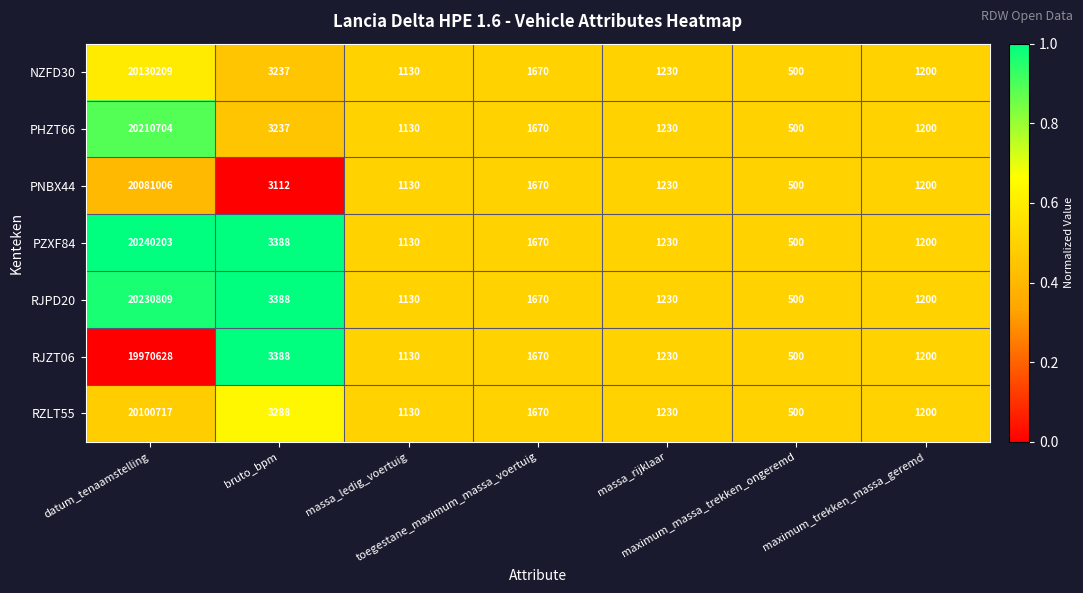

Which category has the lowest value across all series?

maximum_massa_trekken_ongeremd